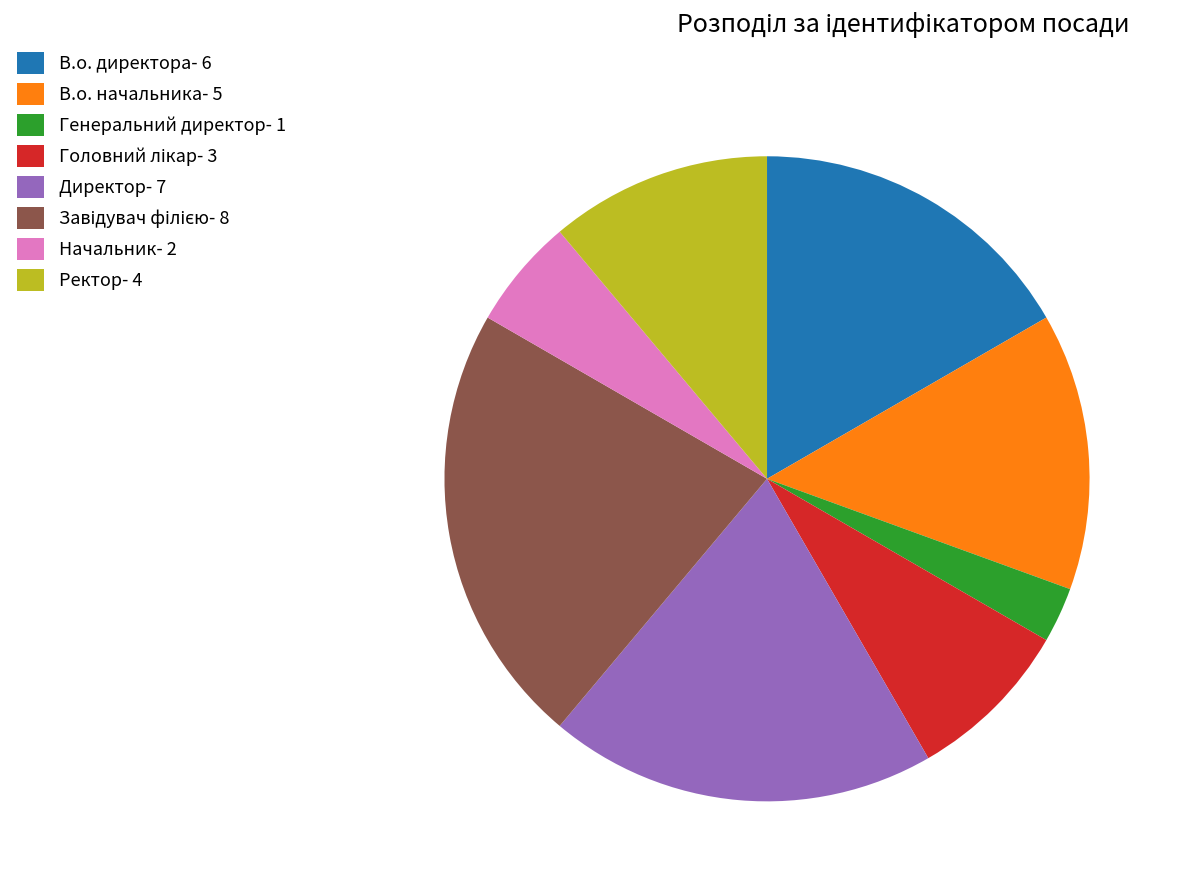

Is there any slice that represents more than half of the pie?

No